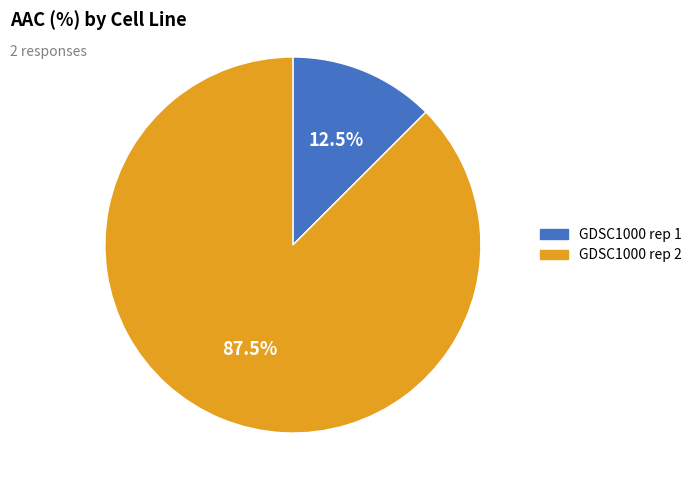

Count the number of slices in the pie.

2